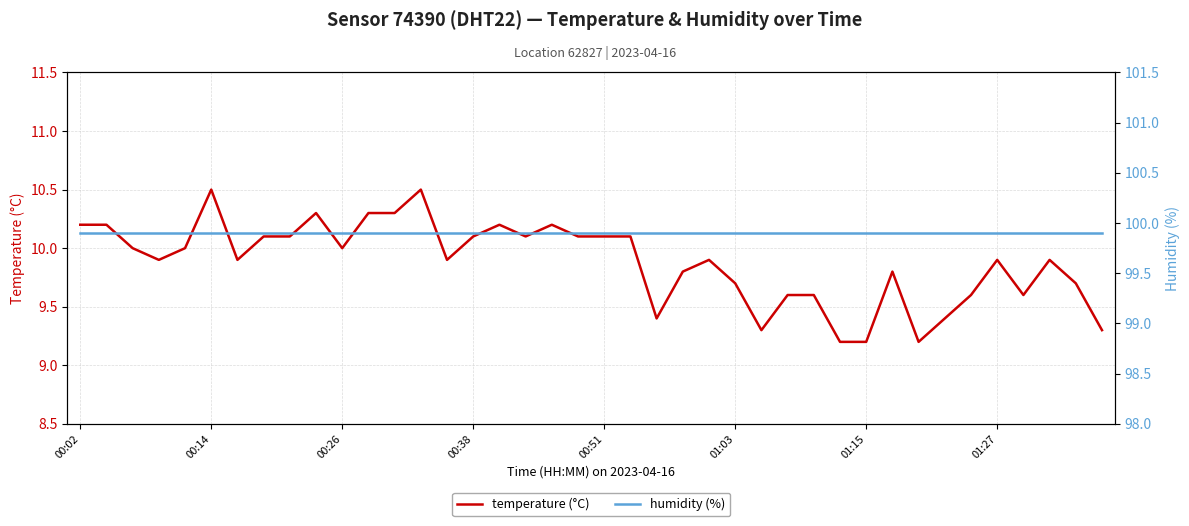

What is the value of the temperature (°C) point at the 17th from the left?

10.2